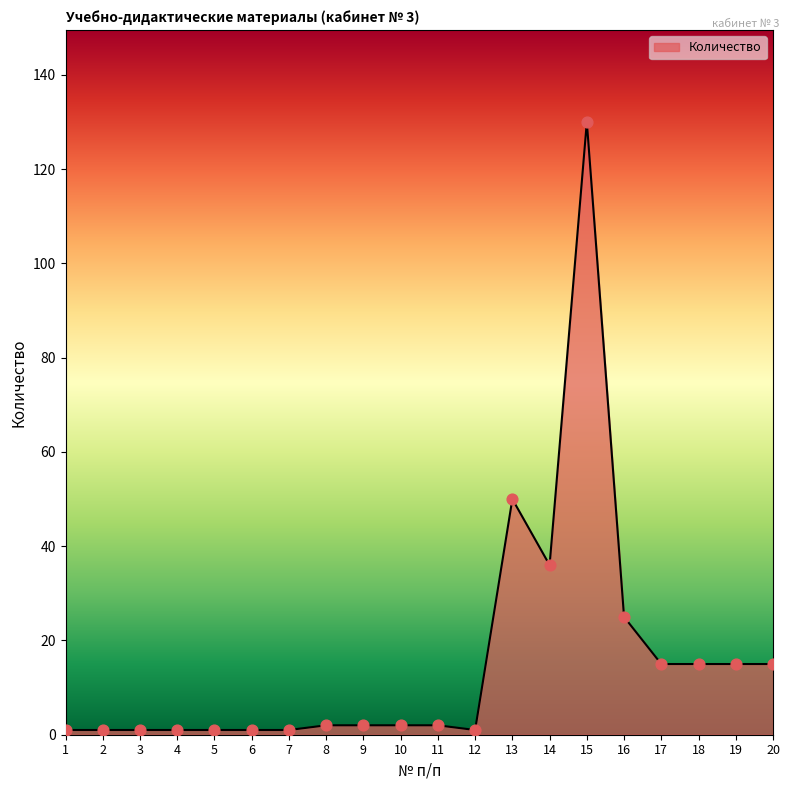

What is the ratio of the value at 7 to the value at 6?

1.0